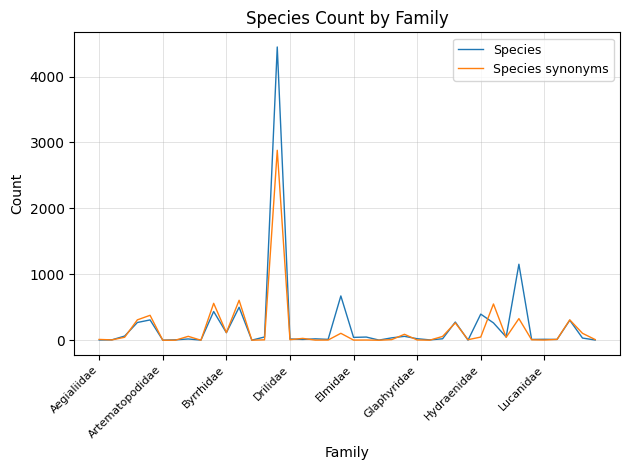

How many values in the Species synonyms series are below 13?

20